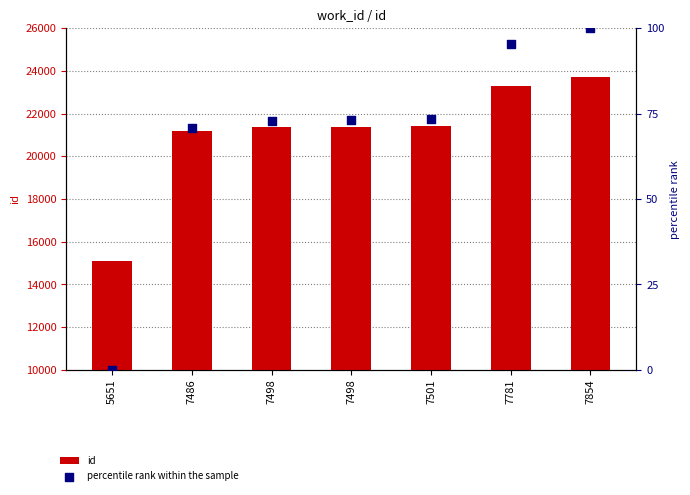

Which series contains the highest Y value?

id